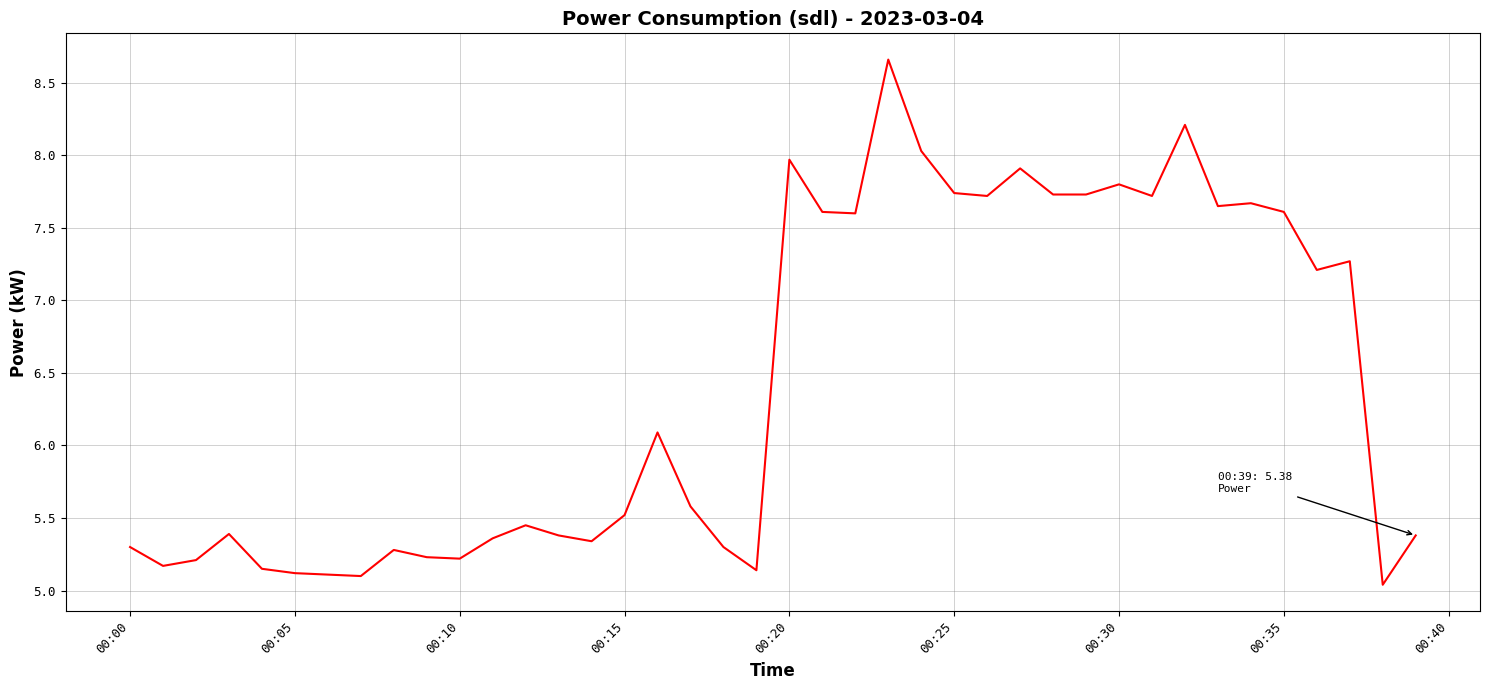

What is the difference between the maximum and minimum values?

3.6